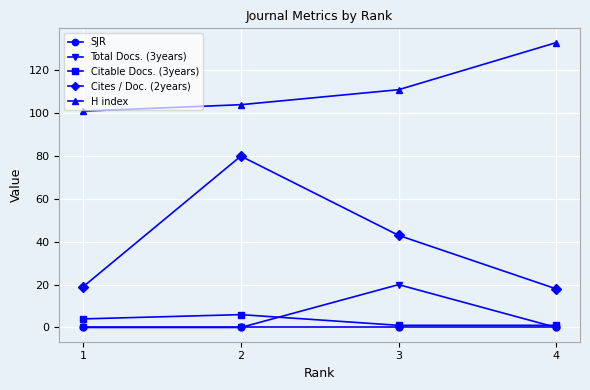

Does the chart have visible grid lines?

Yes